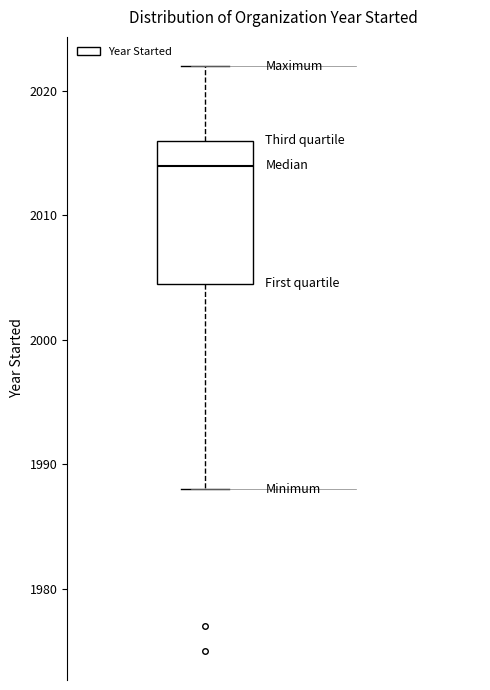

Read this box plot against the y-axis: the position of the median line, the range covered by the box, and the ends of both whiskers. The values are not printed on the chart, so give them approximately, as read against the axis.

median 2014, box 2005 to 2016, whiskers 1988 to 2022